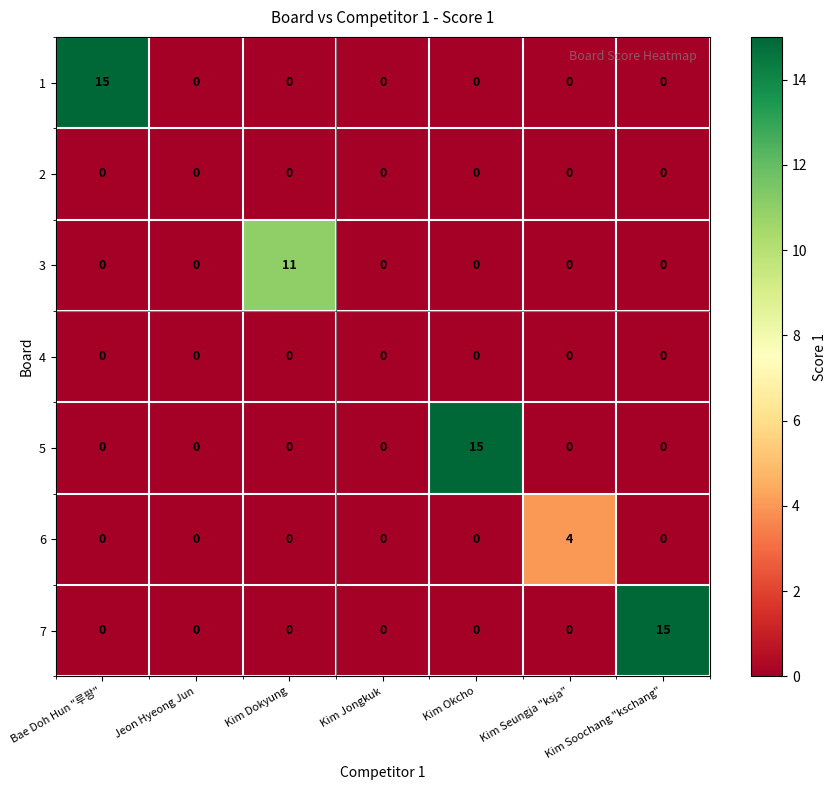

Which series changed the most between Jeon Hyeong Jun and Kim Dokyung?

3